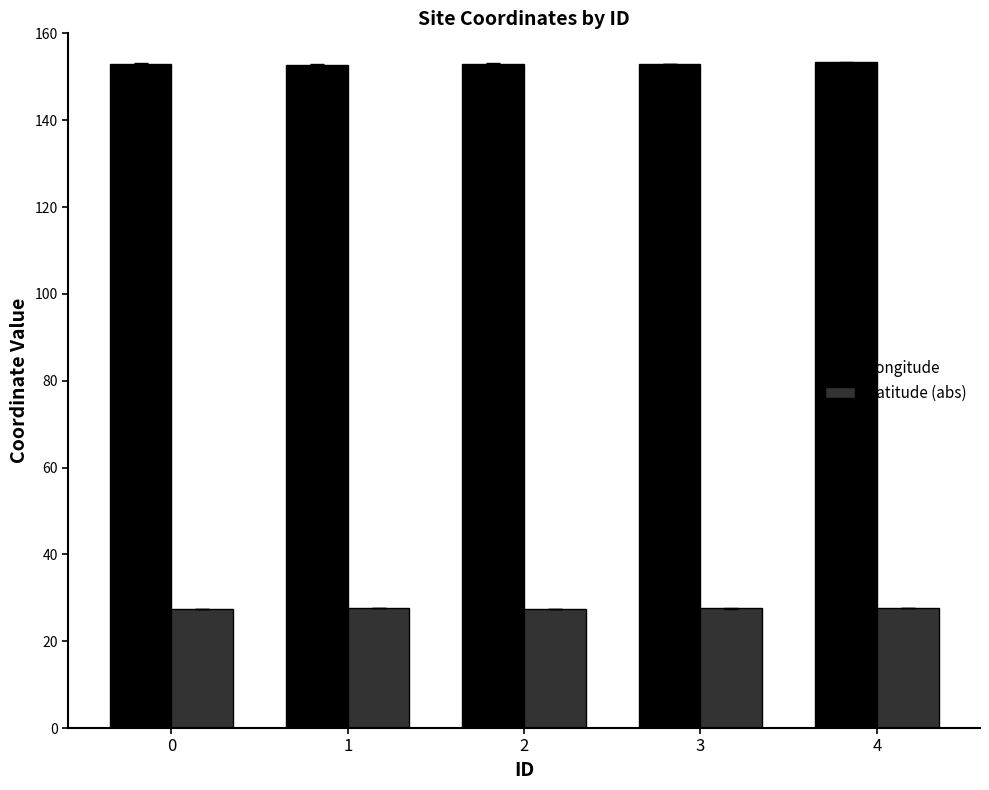

At how many categories does at least one series exceed 105?

5